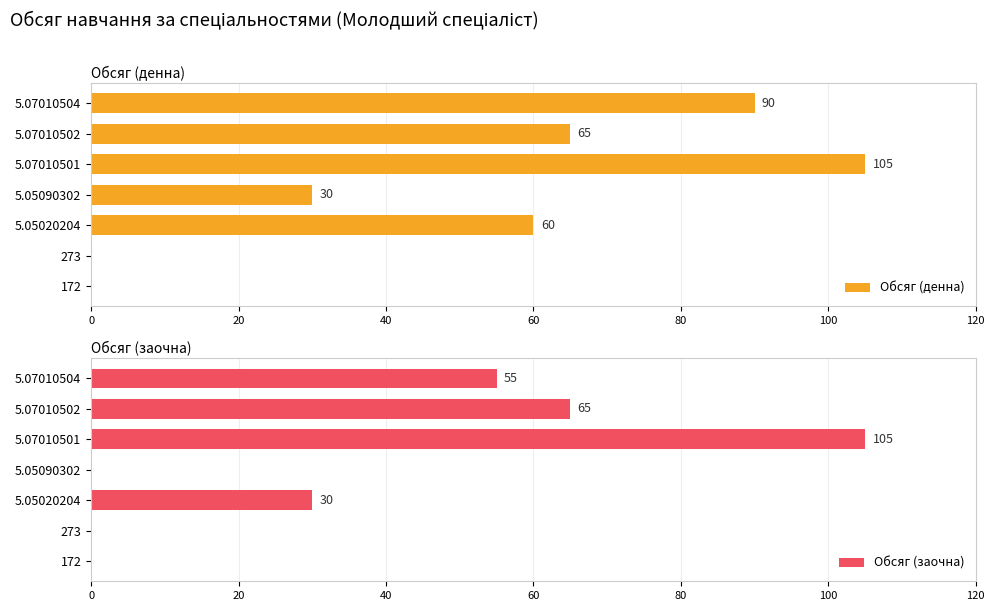

At how many categories does at least one series exceed 62?

3